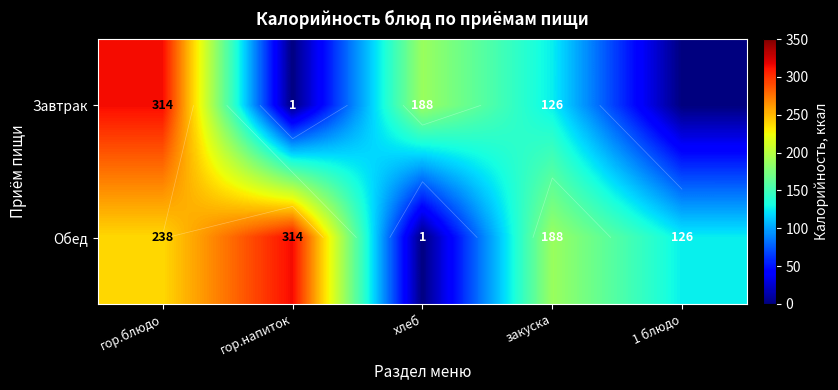

What is the difference between the maximum and second lowest values in the Обед series?

188